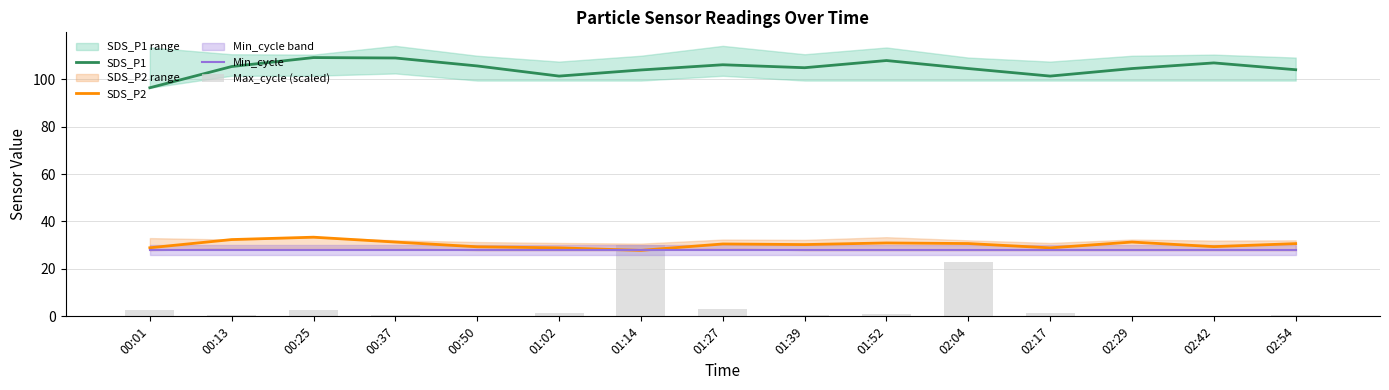

True or false: SDS_P2 has a value of 30.3 at 01:39.

True